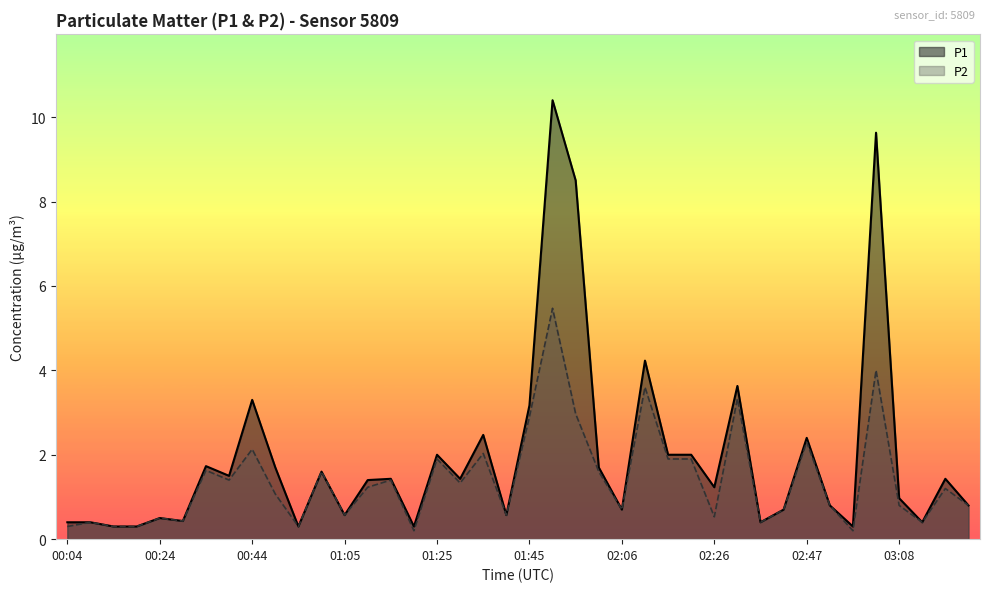

What is the minimum value shown in the chart?

0.2